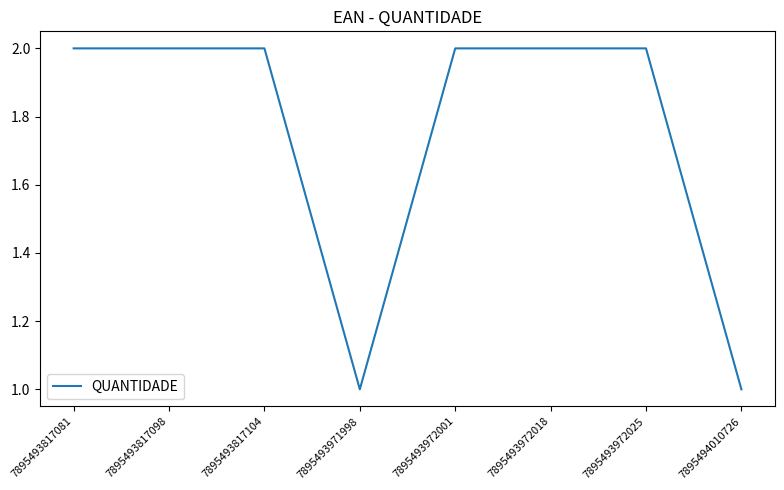

Is this an area chart (filled region under the line)?

No